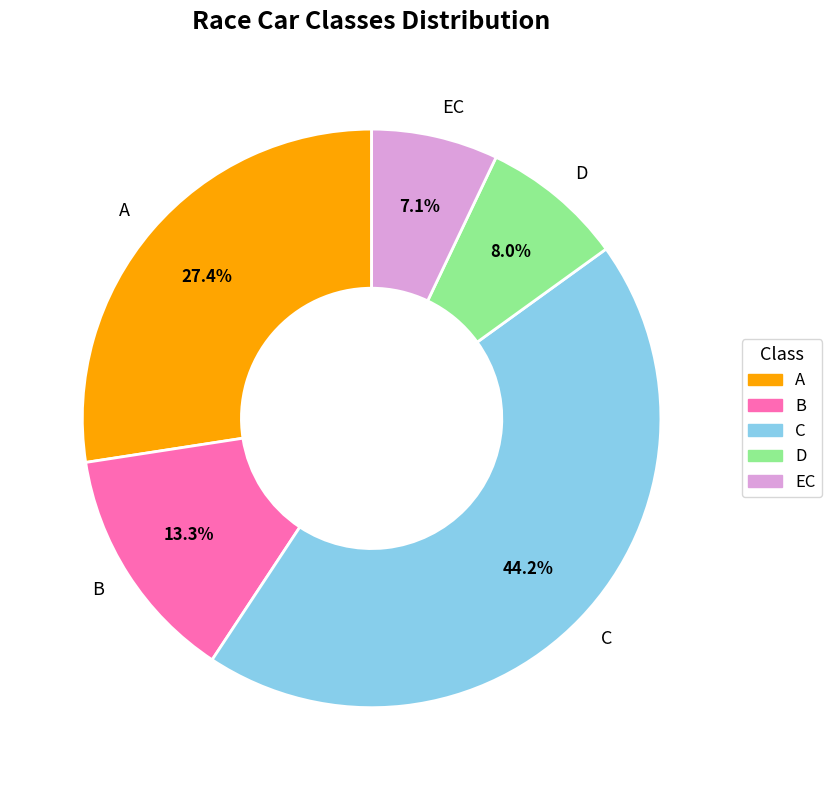

True or false: D accounts for 8% of the total.

True